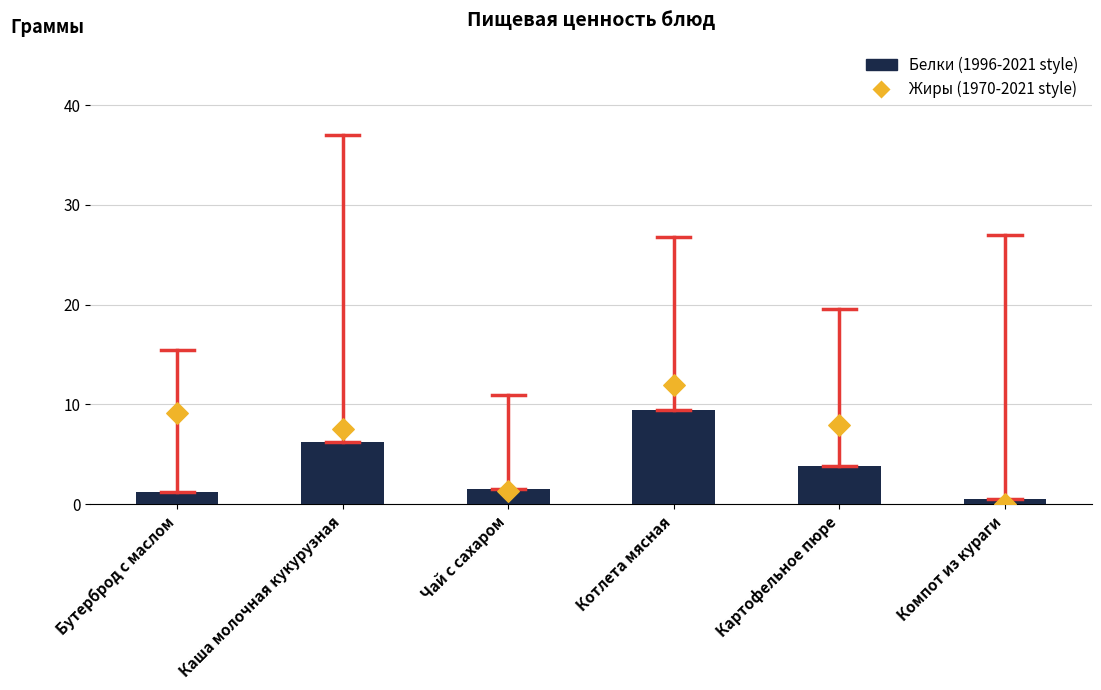

Which series has the widest spread of Y values?

Жиры